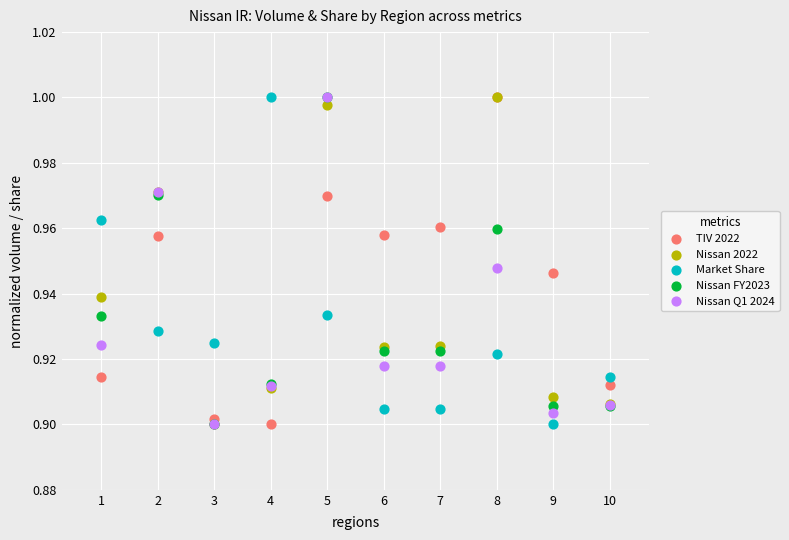

What are all the series names shown in the legend?

TIV 2022, Nissan 2022, Market Share, Nissan FY2023, Nissan Q1 2024